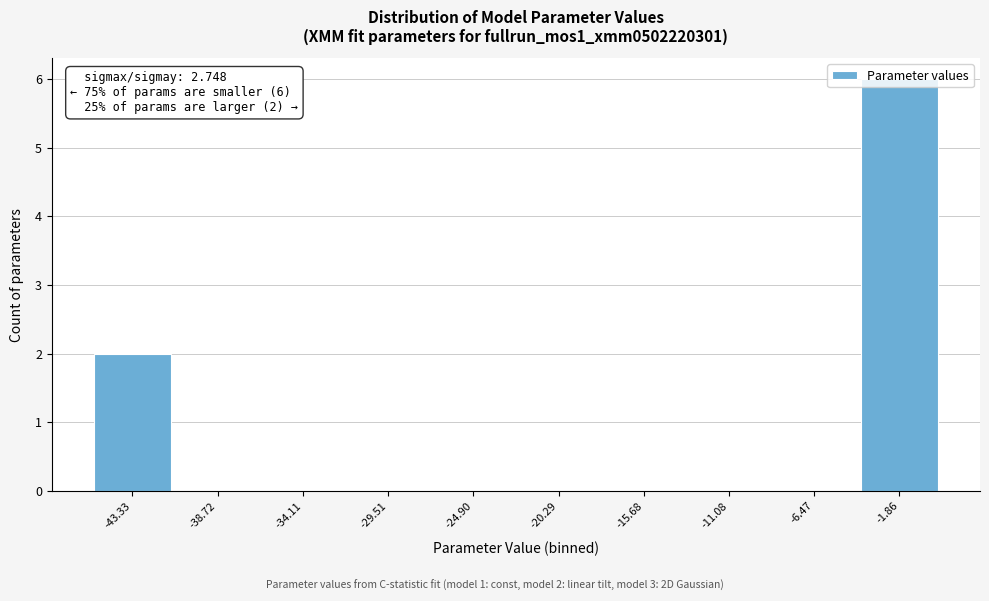

Is it true that the value at -1.86 is 1?

False